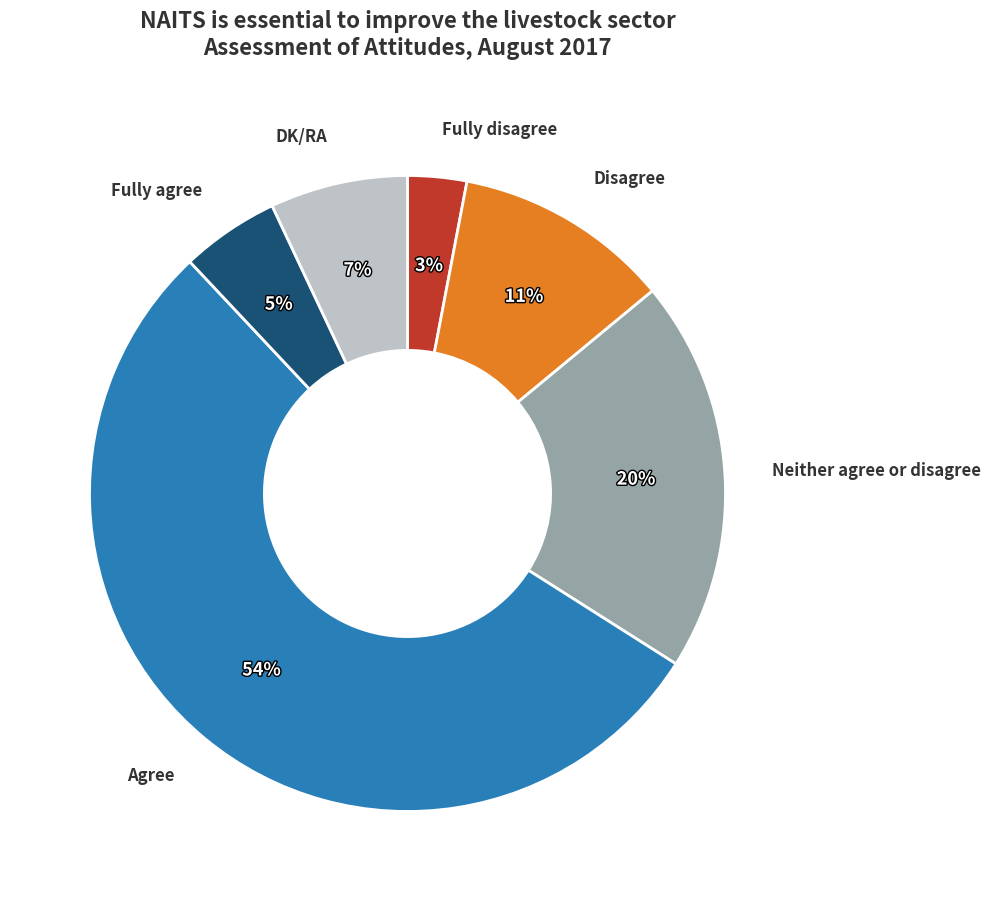

To the nearest percent, what is the difference between the largest and smallest slice percentages?

51%